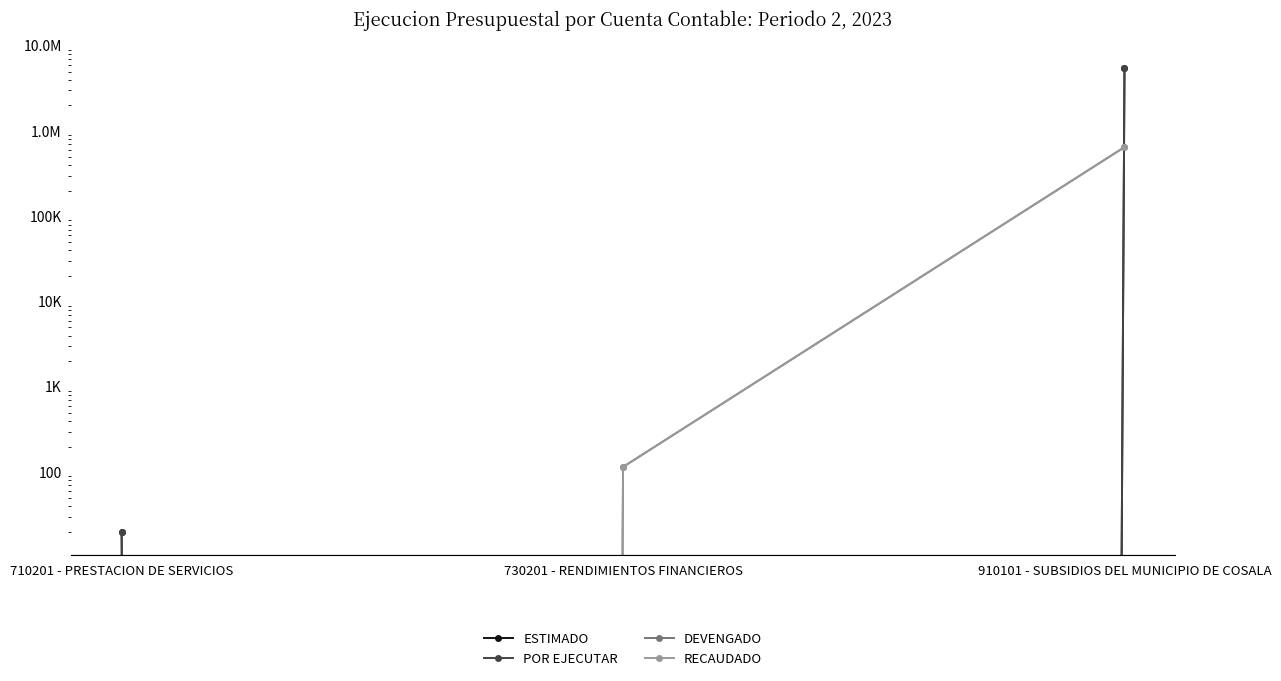

List the labels in order of RECAUDADO value, smallest first.

710201 - PRESTACION DE SERVICIOS, 730201 - RENDIMIENTOS FINANCIEROS, 910101 - SUBSIDIOS DEL MUNICIPIO DE COSALA